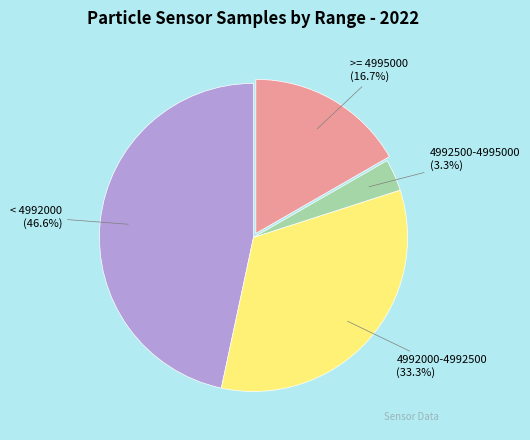

Rank the categories by value from lowest to highest.

4992500-4995000 (3.3%), >= 4995000 (16.7%), 4992000-4992500 (33.3%), < 4992000 (46.6%)